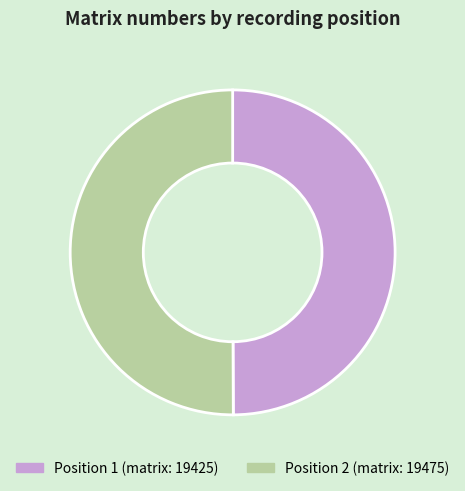

To the nearest percent, what is the average slice percentage?

50%